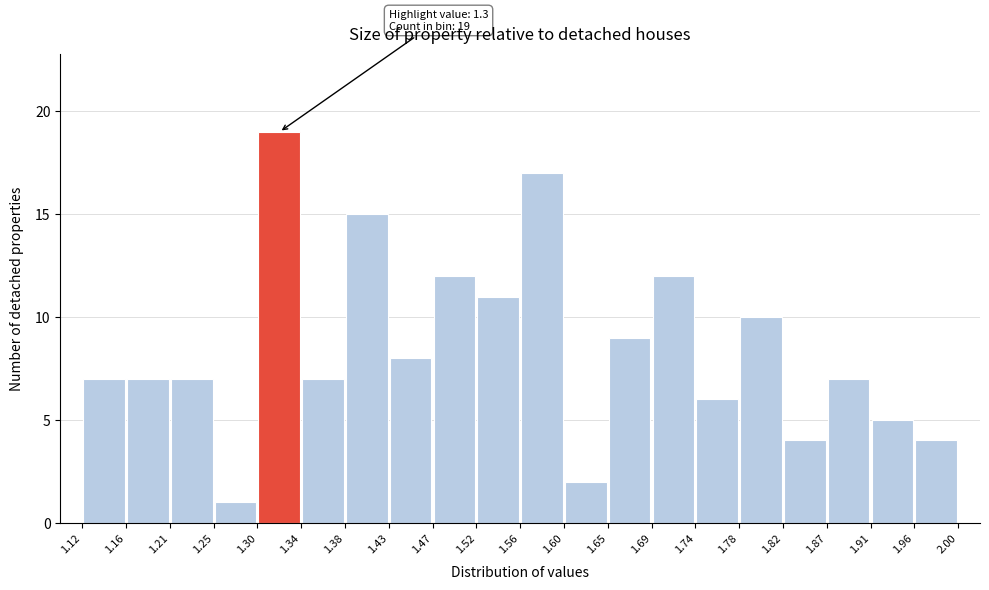

Which range on the x-axis has the tallest bar?

1.30 to 1.34